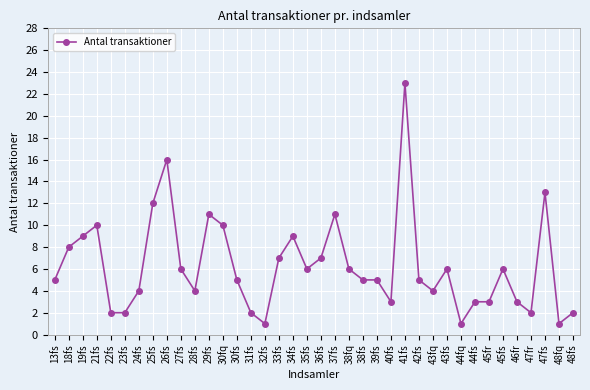

What is the ratio of the value at 48fq to the value at 47fr?

0.5